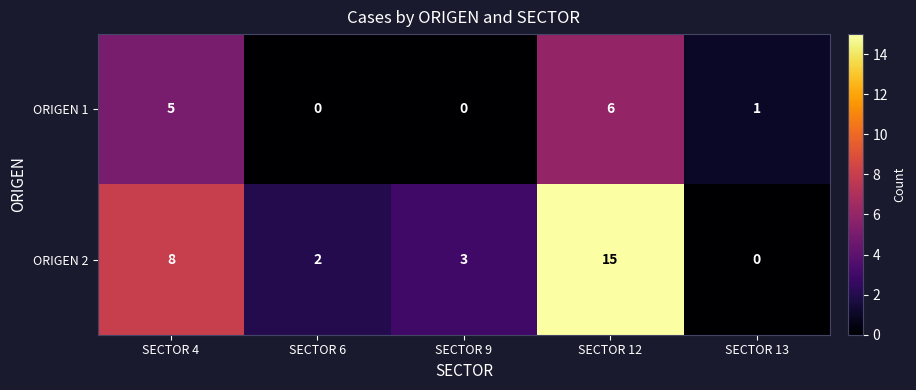

The ORIGEN 1 series shows 8 at SECTOR 12. True or false?

False